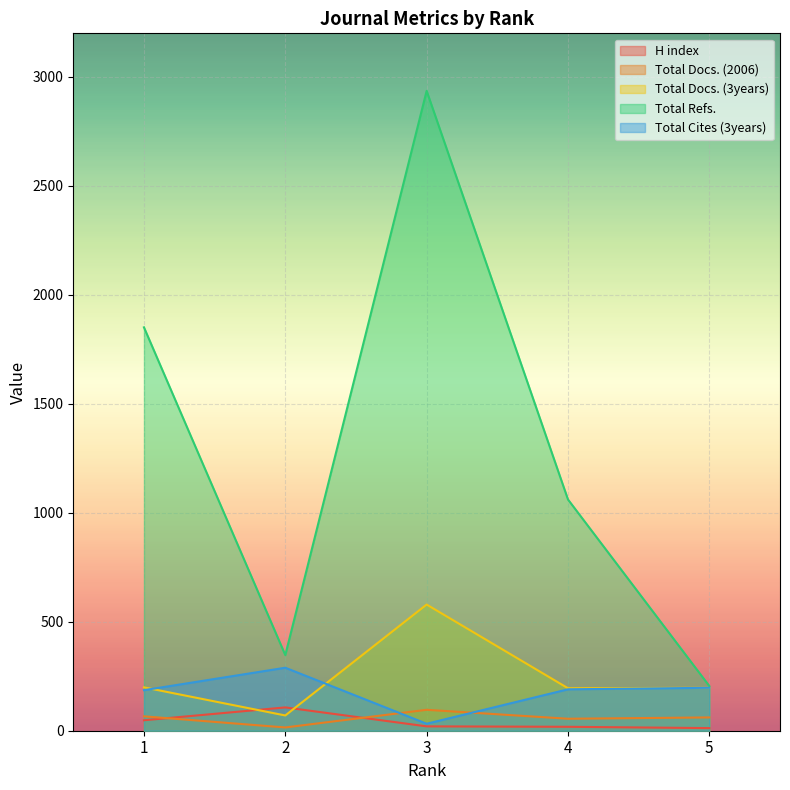

True or false: Total Docs. (2006) has a value of 61 at 5.

True